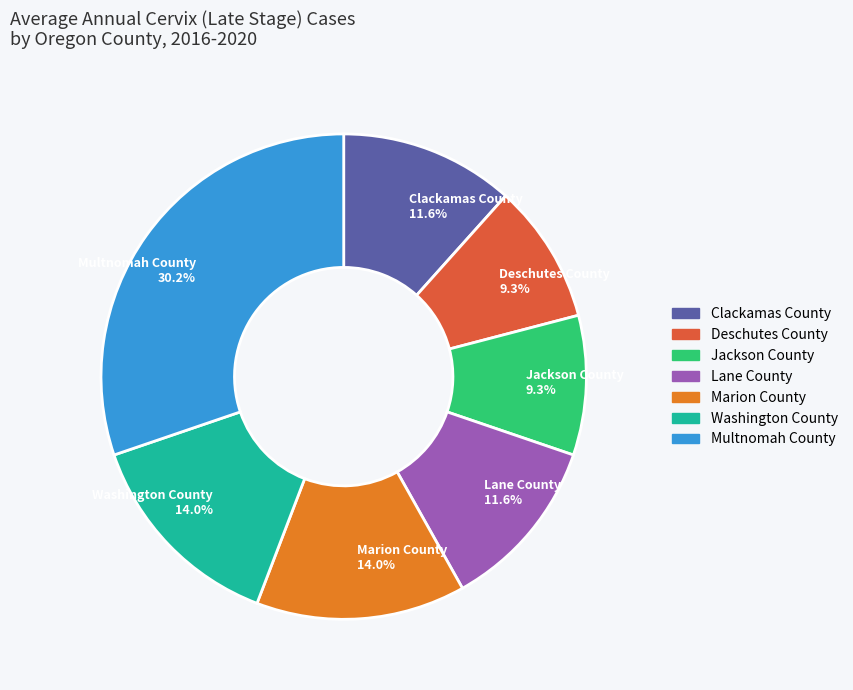

Between Washington County 14.0% and Lane County 11.6%, which is larger?

Washington County 14.0%